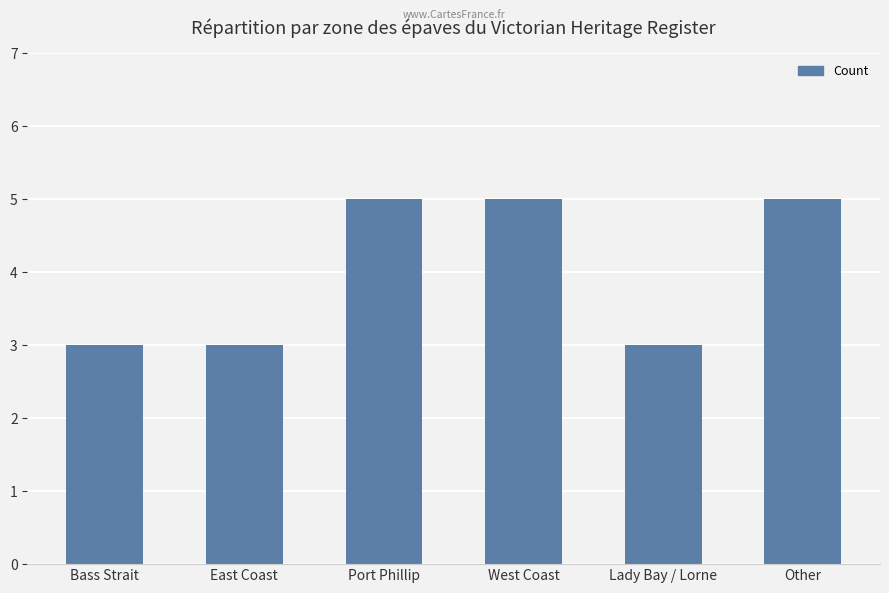

What is the average value?

4